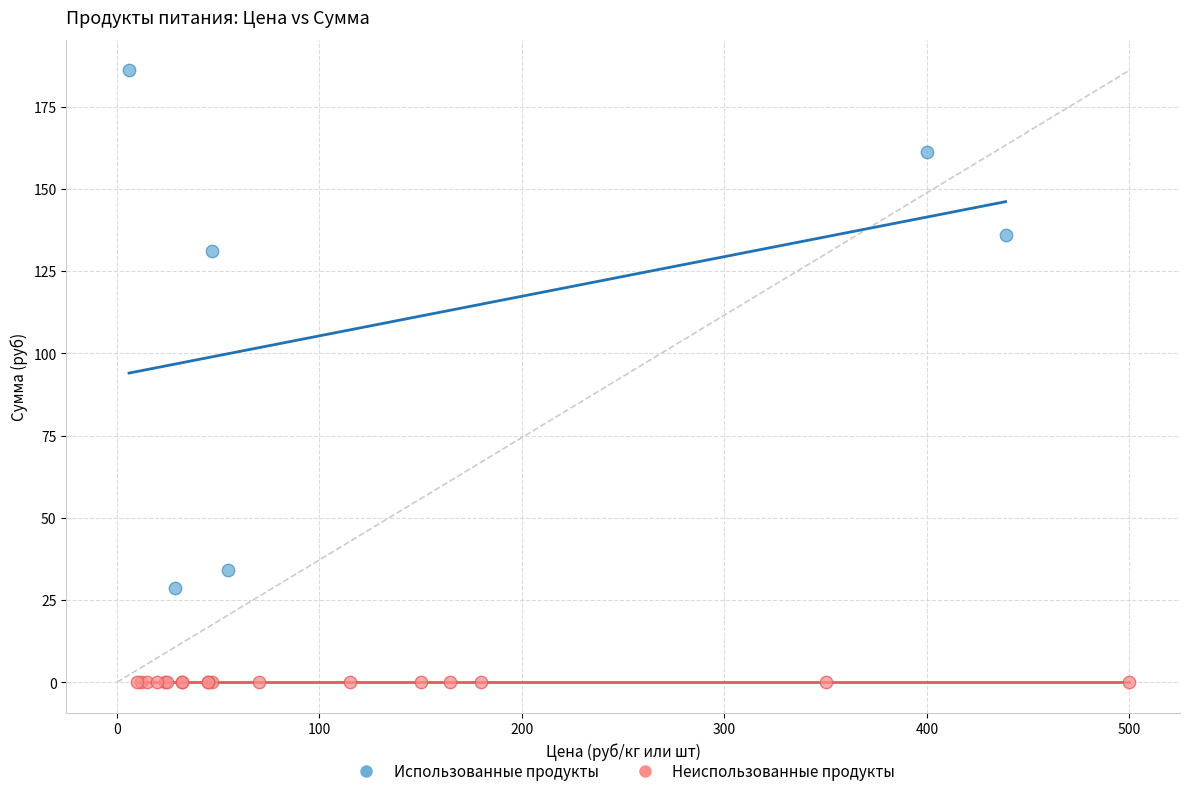

Which series contains the lowest Y value?

Неиспользованные продукты